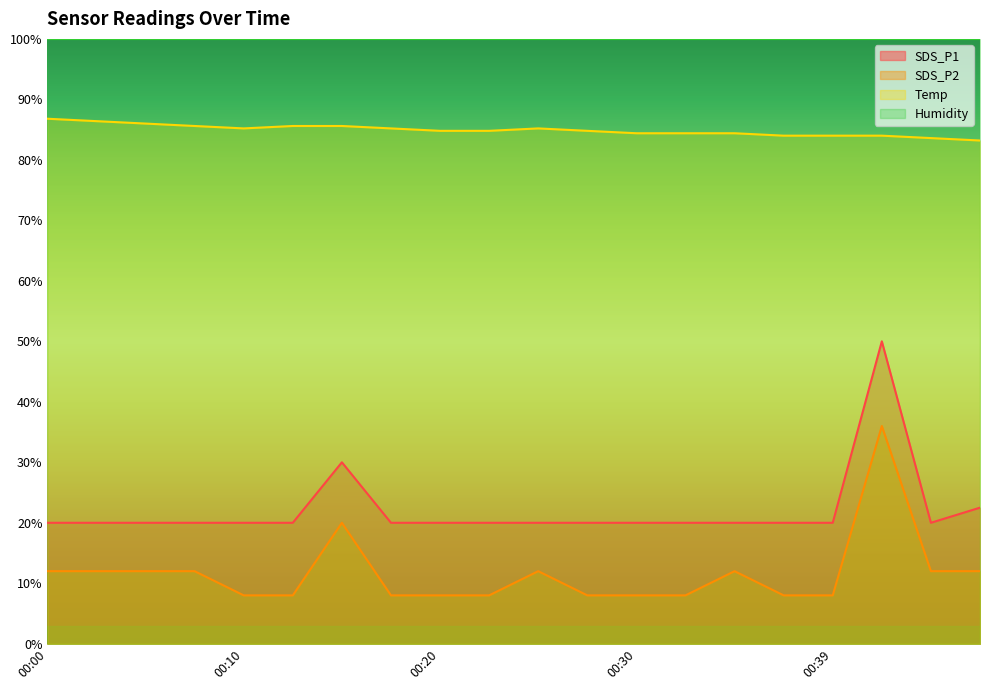

What is the minimum value for SDS_P1?

20.0